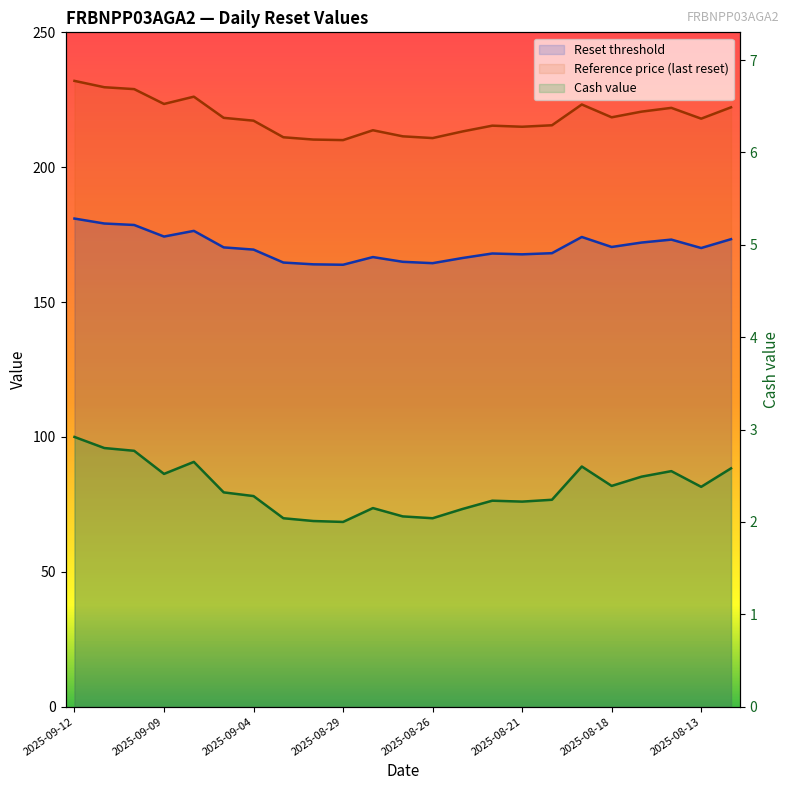

What is the total value across all series at 2025-08-20?

385.9